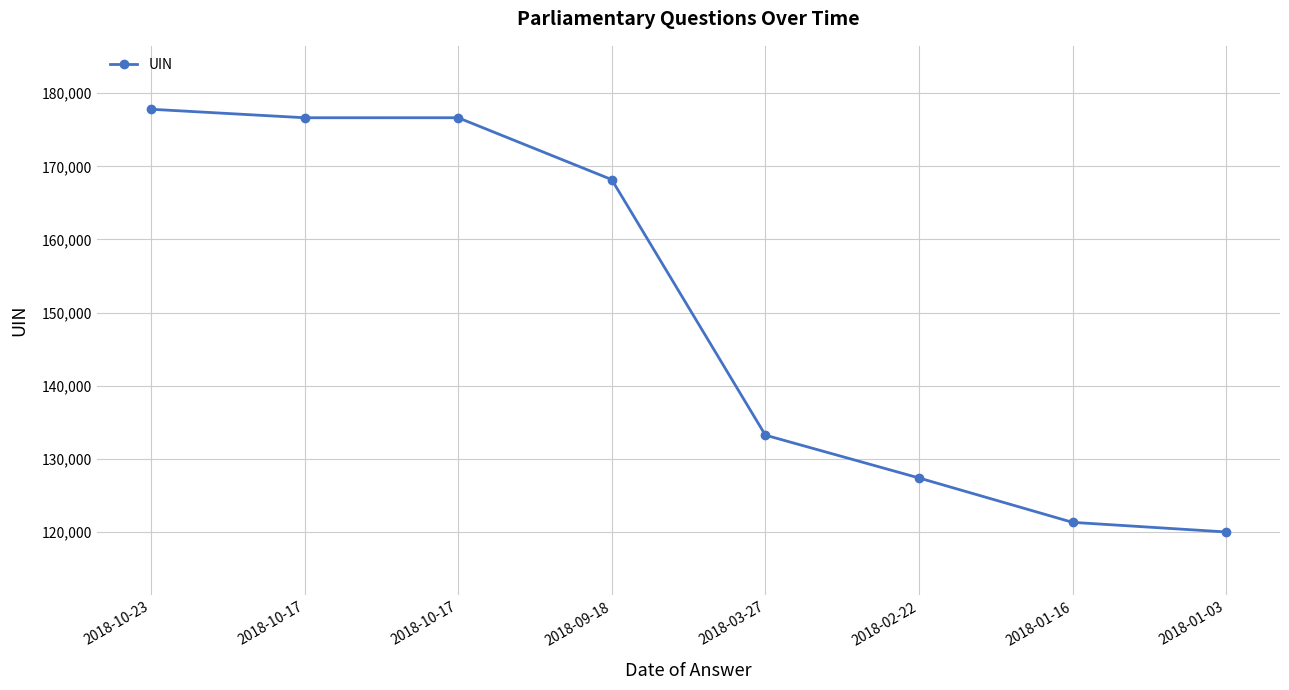

Count the number of data series in this chart.

1